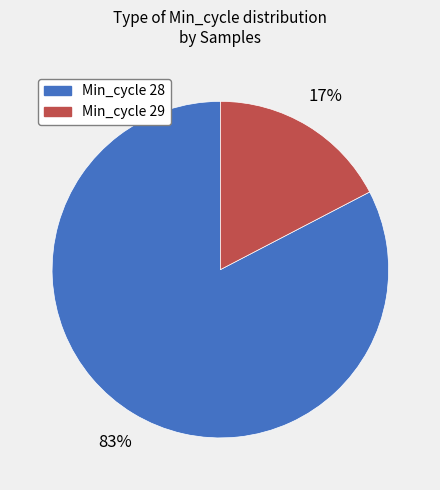

To the nearest percent, what is the average slice percentage?

50%